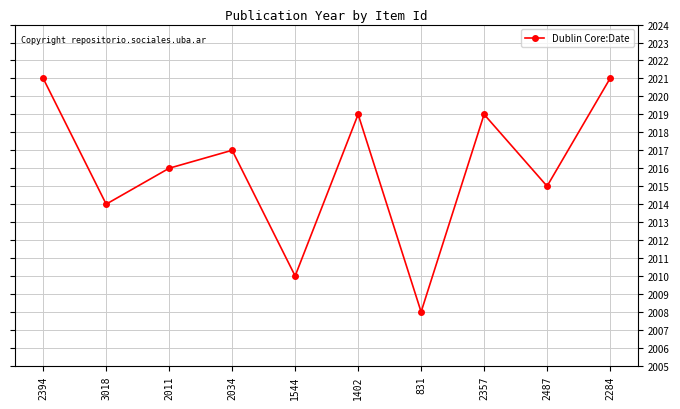

Is this an area chart (filled region under the line)?

No